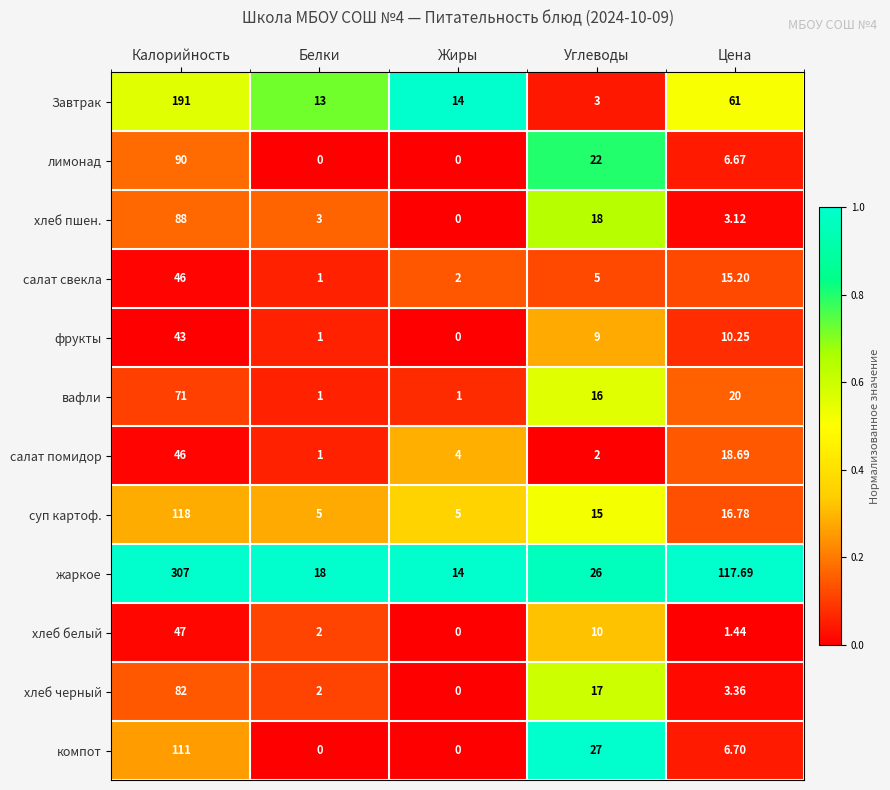

At which category is the sum across all series the highest?

Калорийность